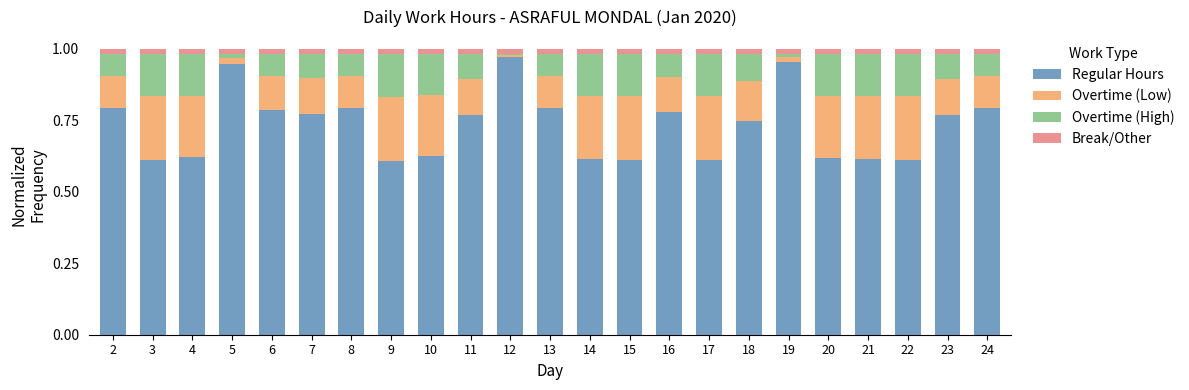

What are all the series names shown in the legend?

Regular Hours, Overtime (Low), Overtime (High), Break/Other